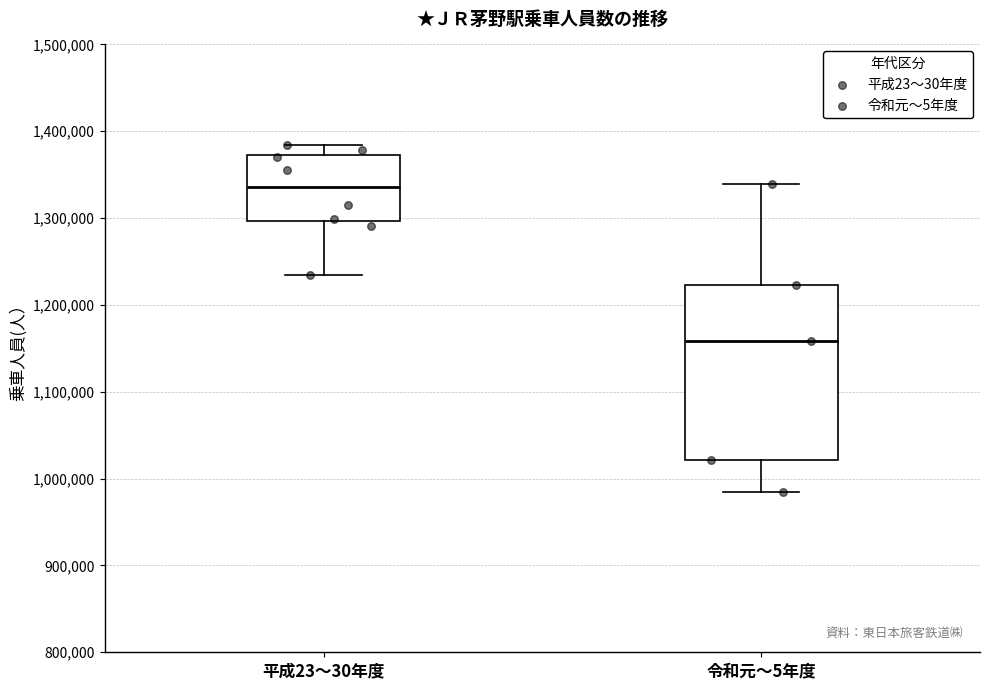

Where does the median line of the box for 令和元〜5年度 sit on the y-axis? The values are not printed on the chart, so give them approximately, as read against the axis.

1160000